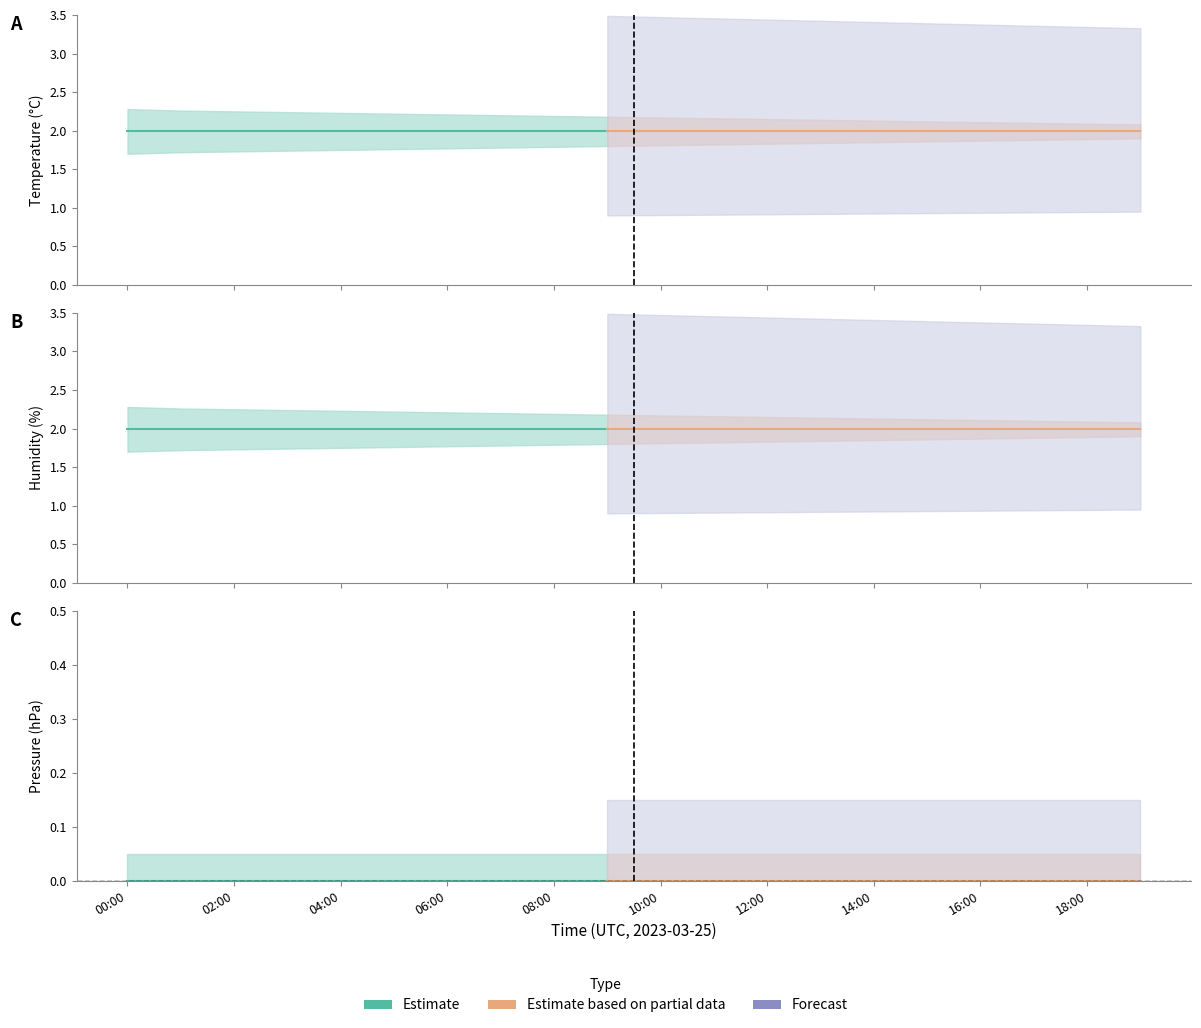

True or false: humidity and pressure cross at least once.

False